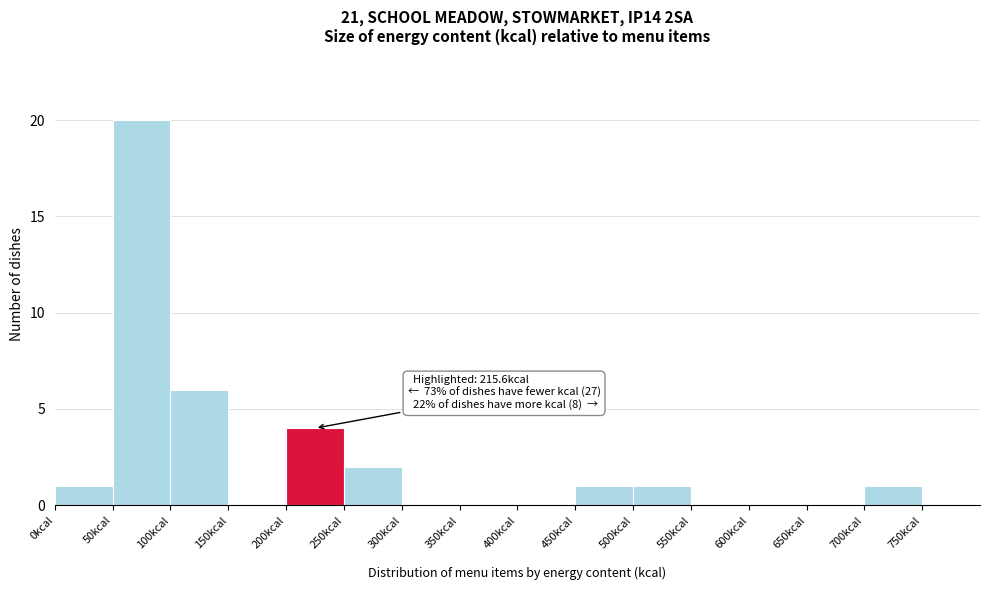

Over which range of the x-axis is the bar tallest?

50 to 100